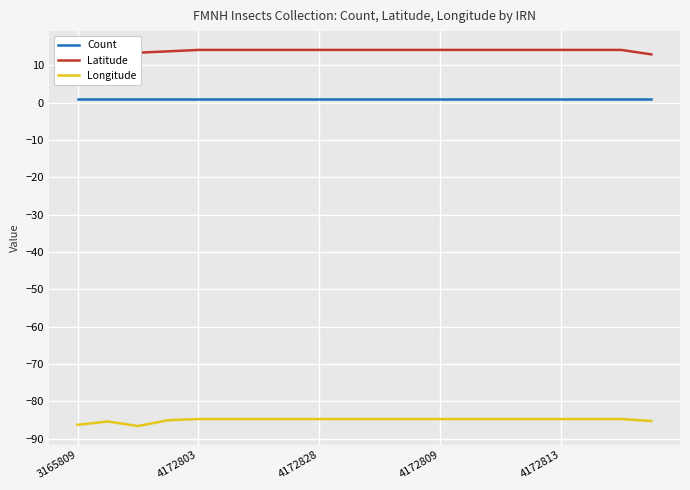

True or false: Count has more than 2 interior local peaks.

False